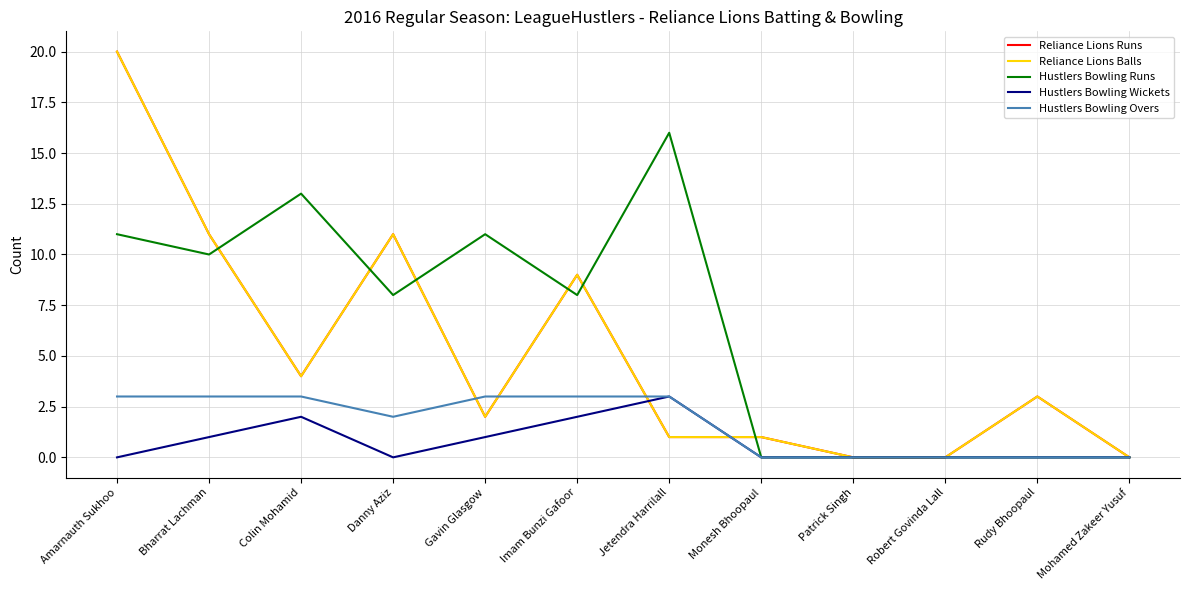

At which label does Hustlers Bowling Runs first exceed 8?

Amarnauth Sukhoo